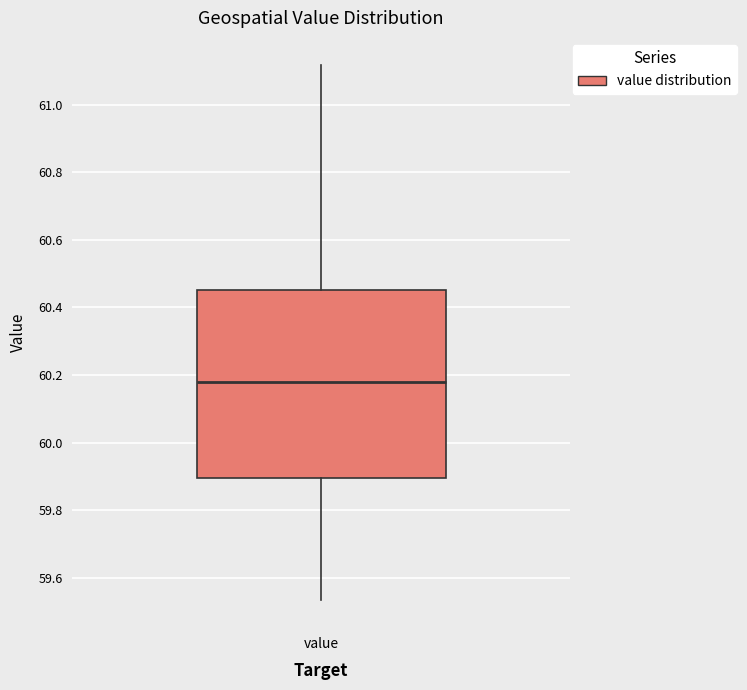

Where does the lower whisker of the box for value end on the y-axis? The values are not printed on the chart, so give them approximately, as read against the axis.

59.54